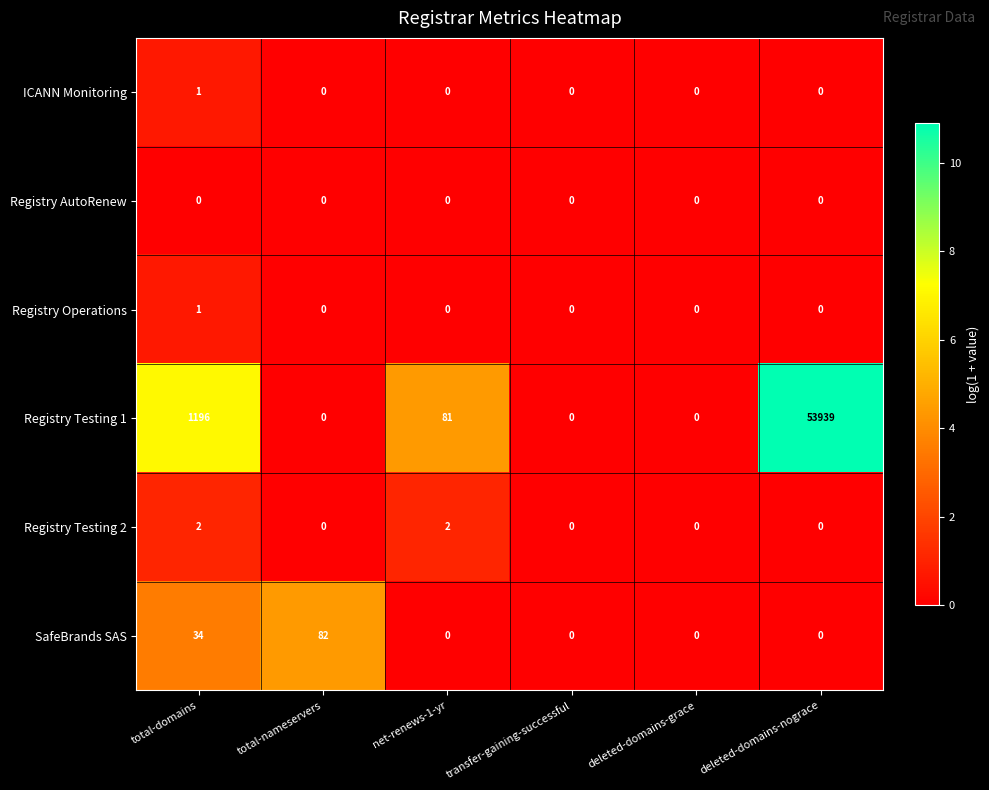

Which category has the highest value across all series?

deleted-domains-nograce